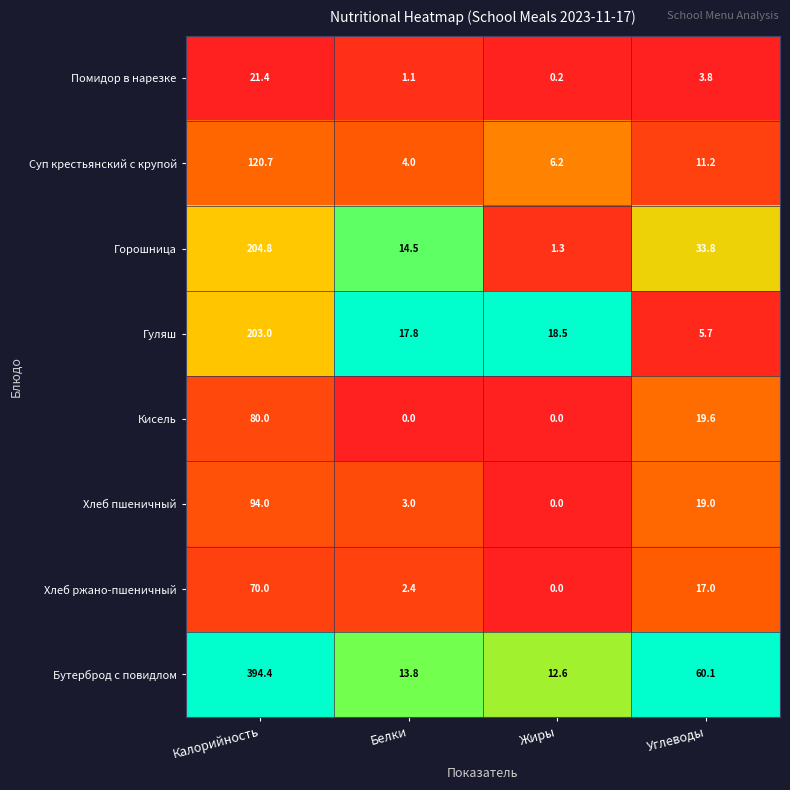

Which series has the largest total across all categories?

Бутерброд с повидлом